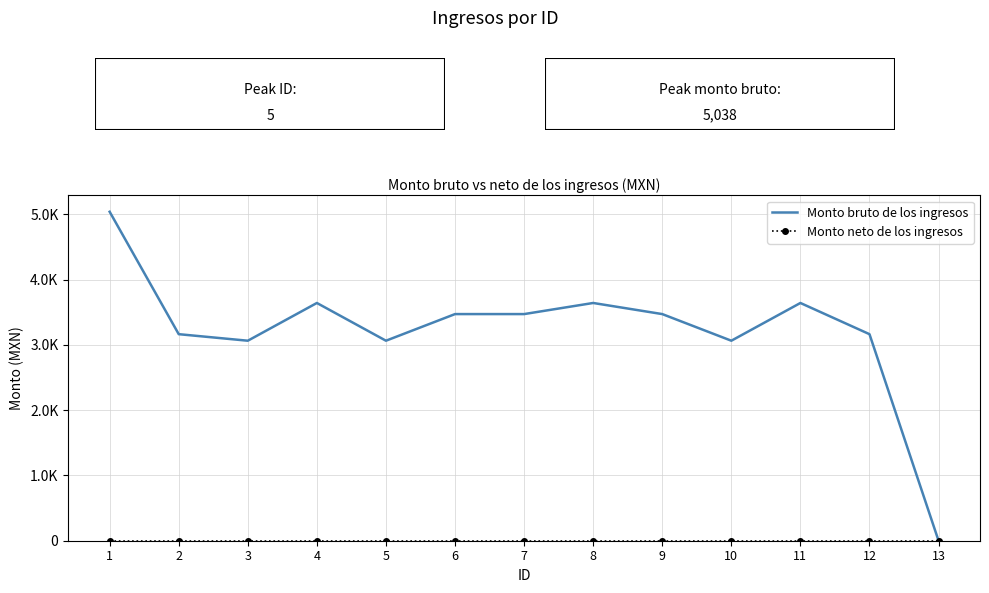

Does the chart have visible grid lines?

Yes